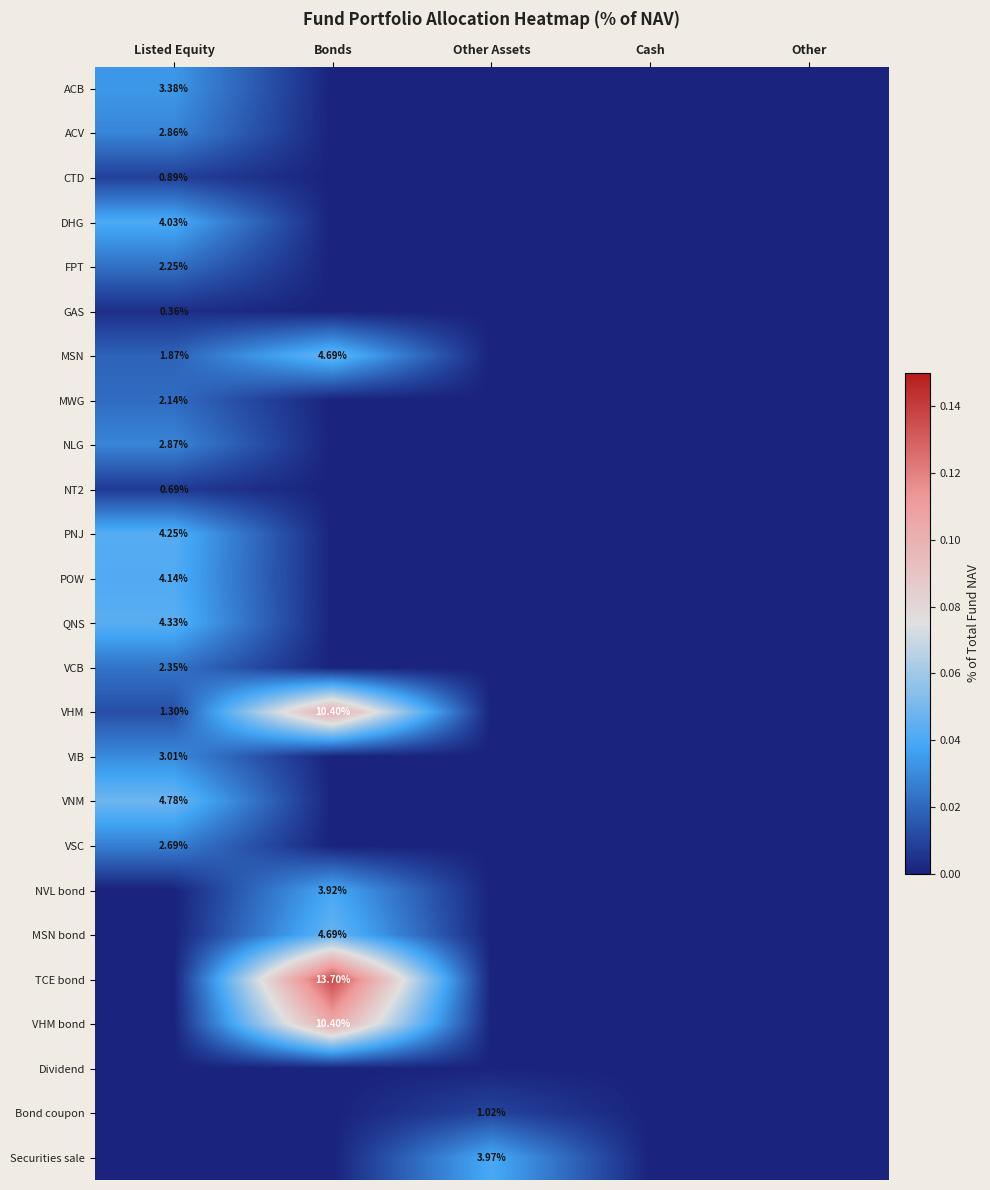

At which category is the sum across all series the highest?

Listed Equity